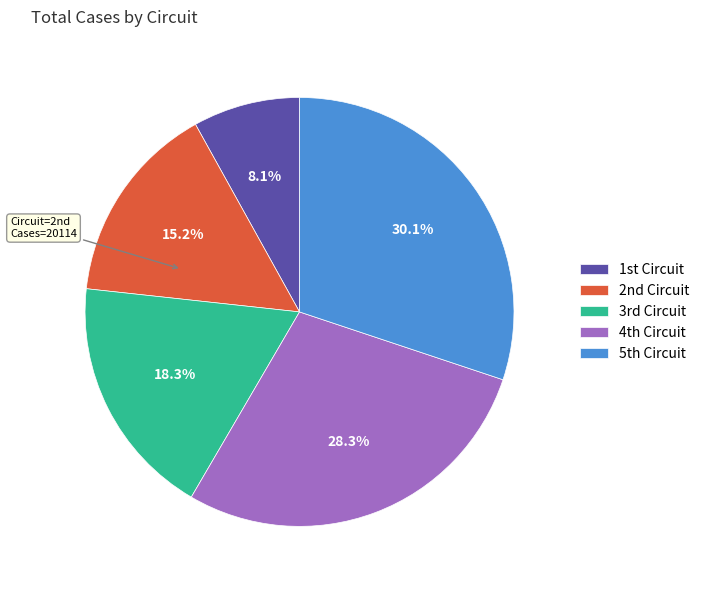

How many segments does this pie chart have?

5